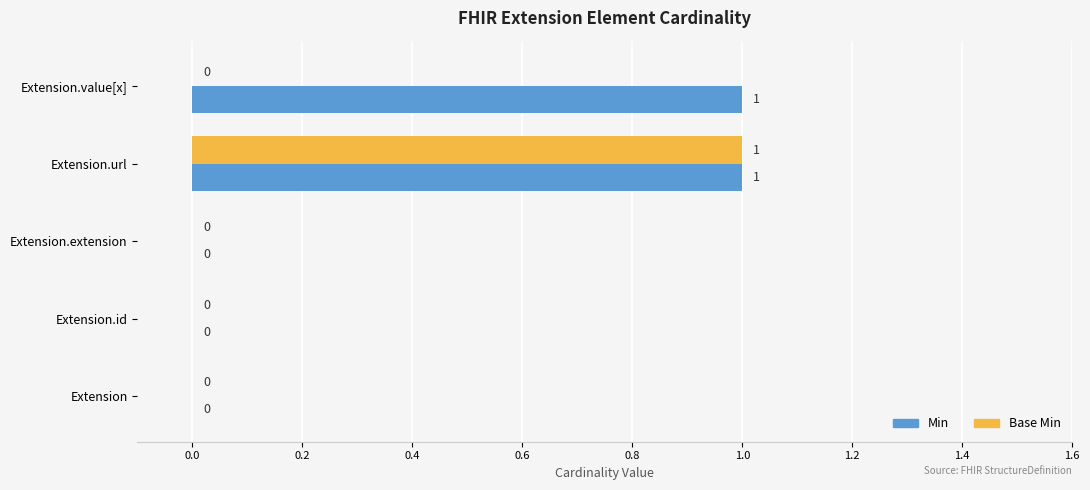

How many Base Min values are between 0 and 1?

5